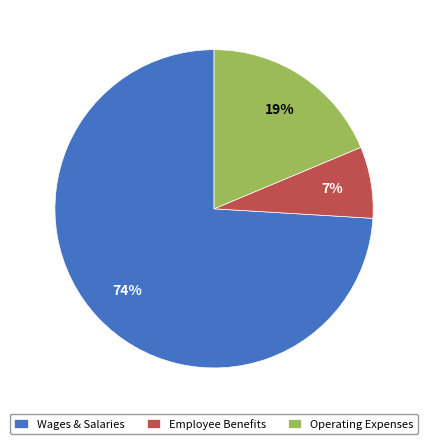

Which has a higher value, Operating Expenses or Employee Benefits?

Operating Expenses